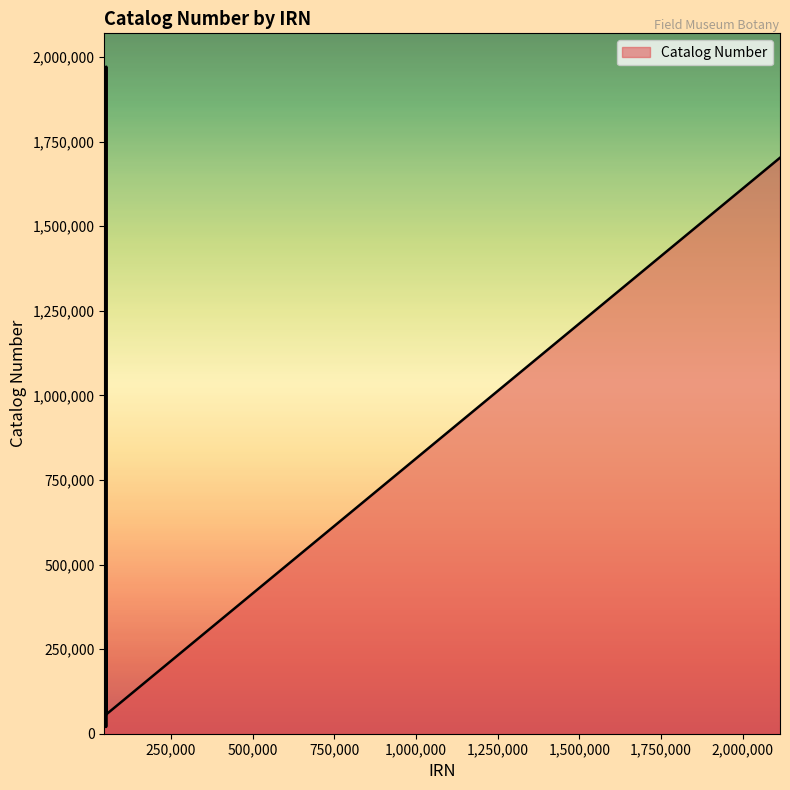

Does the chart have visible grid lines?

No